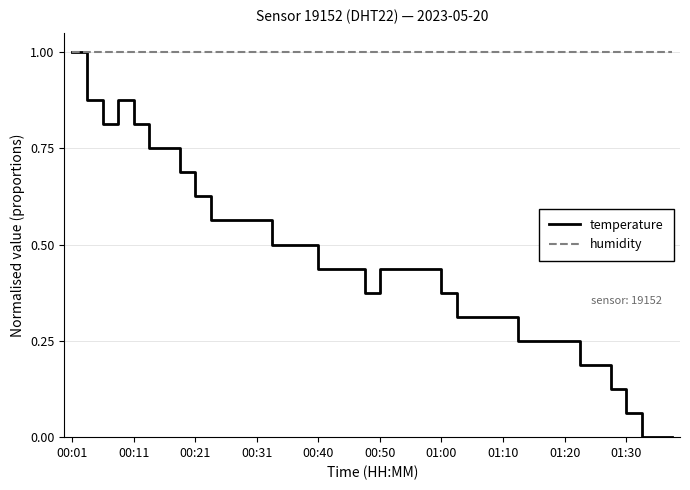

Rank the series by their average value, from highest to lowest.

humidity, temperature